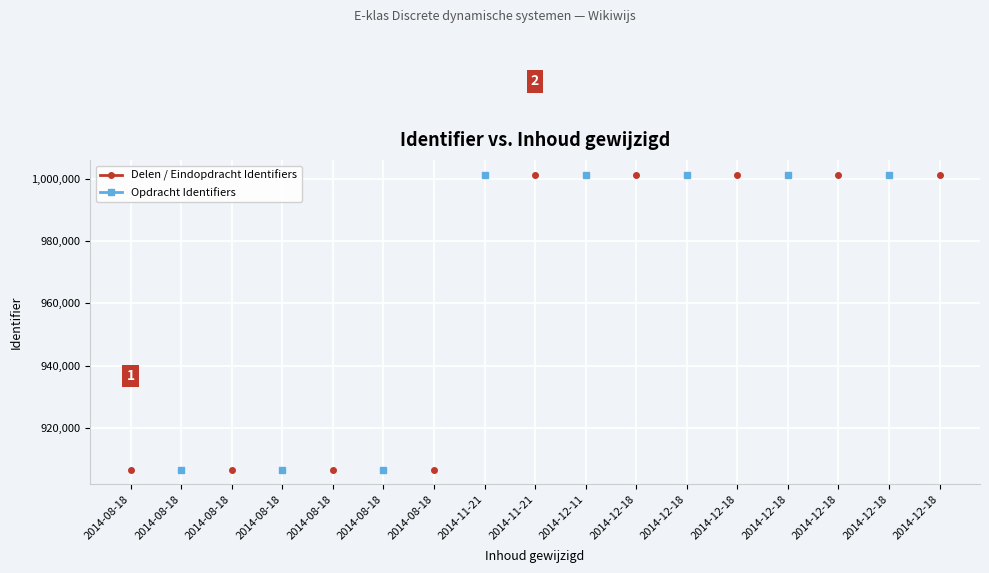

Which series has the widest spread of values?

Delen / Eindopdracht Identifiers